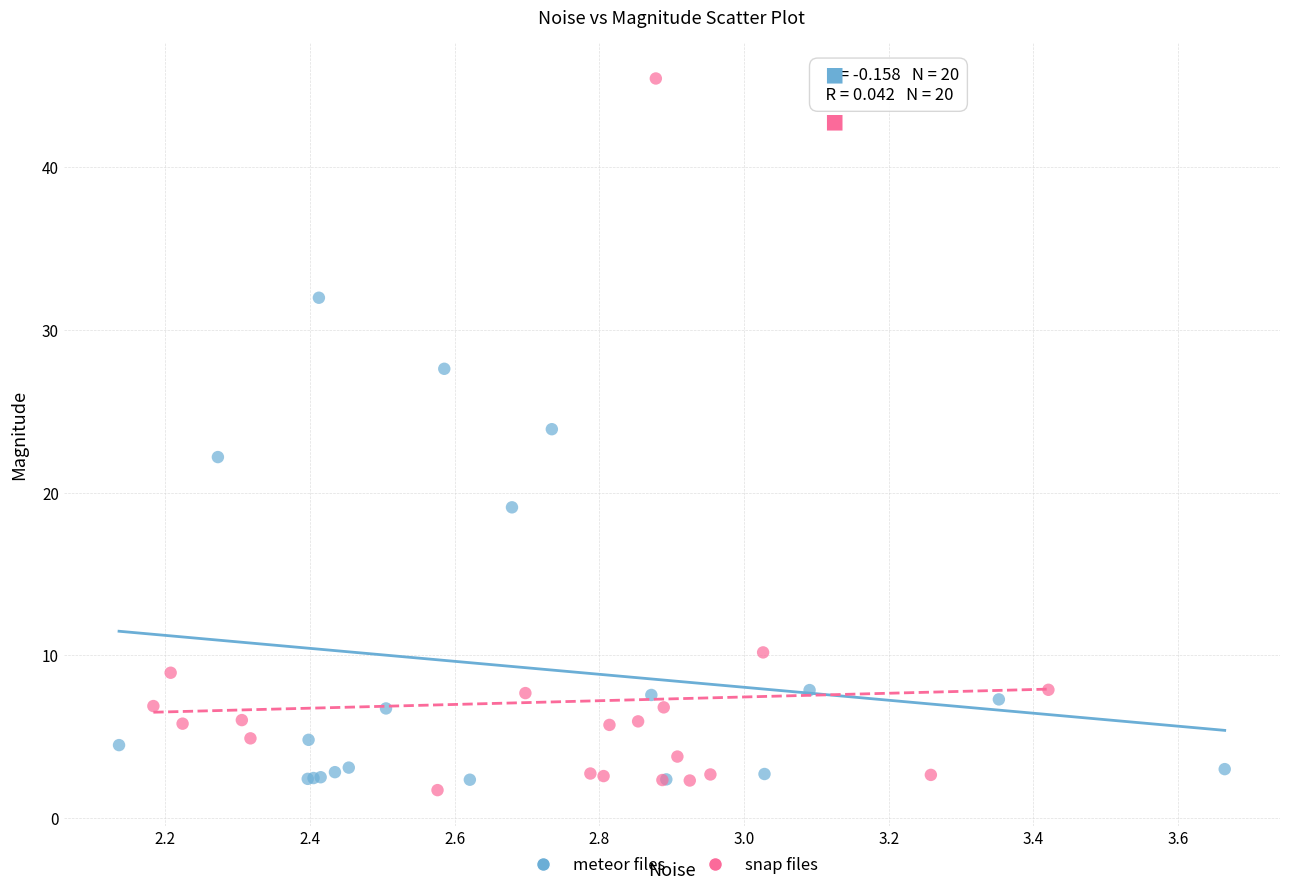

Which series contains the highest Y value?

snap files